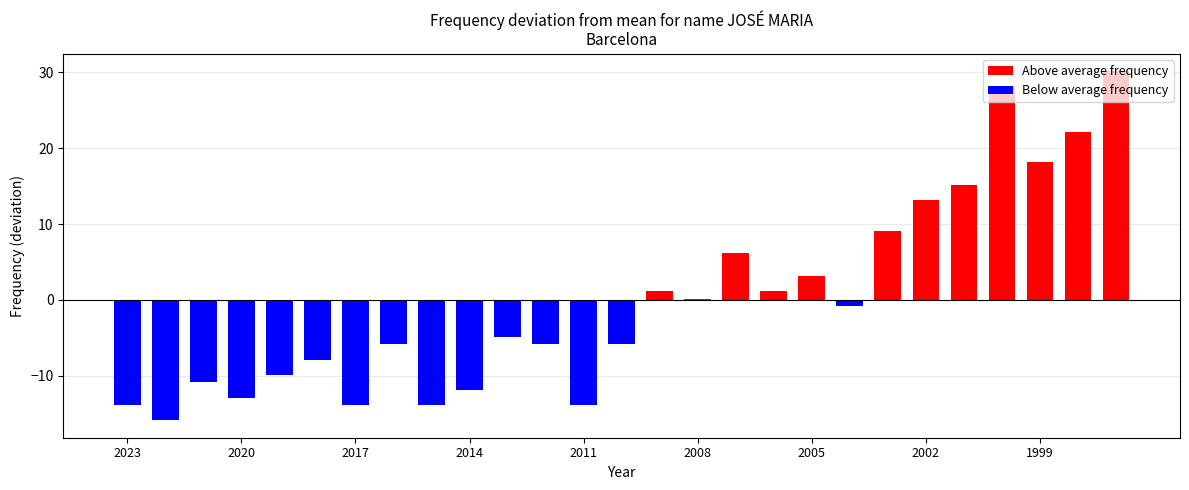

What is the maximum value shown in the chart?

30.1